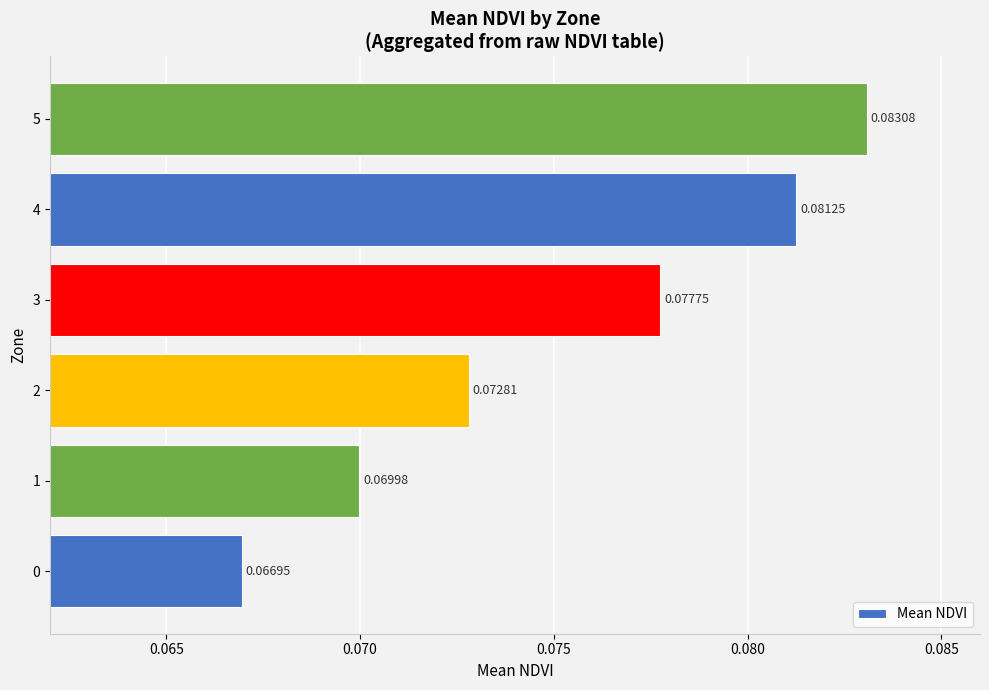

Rank the categories by value from lowest to highest.

0, 1, 2, 3, 4, 5